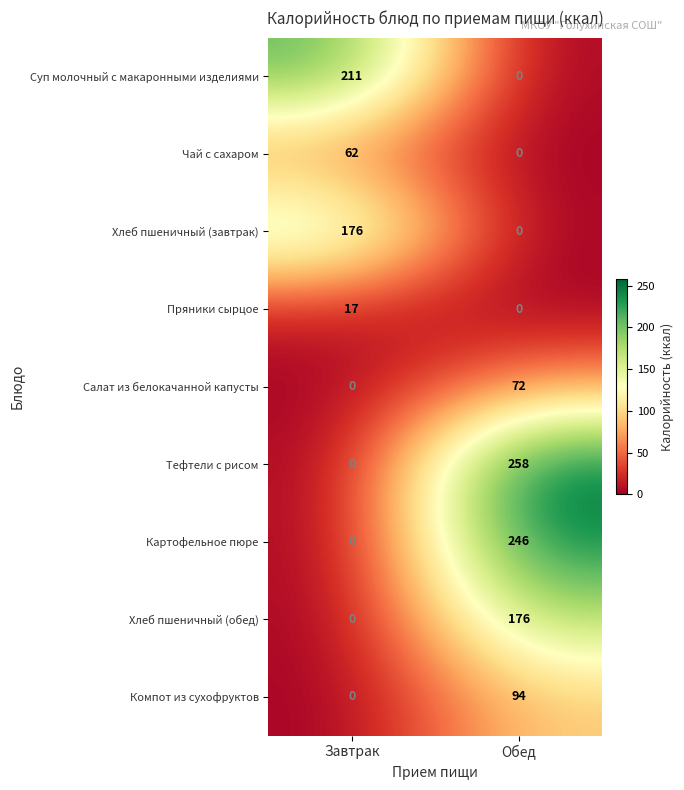

What is the sum of the Компот из сухофруктов values at Завтрак and Обед?

94